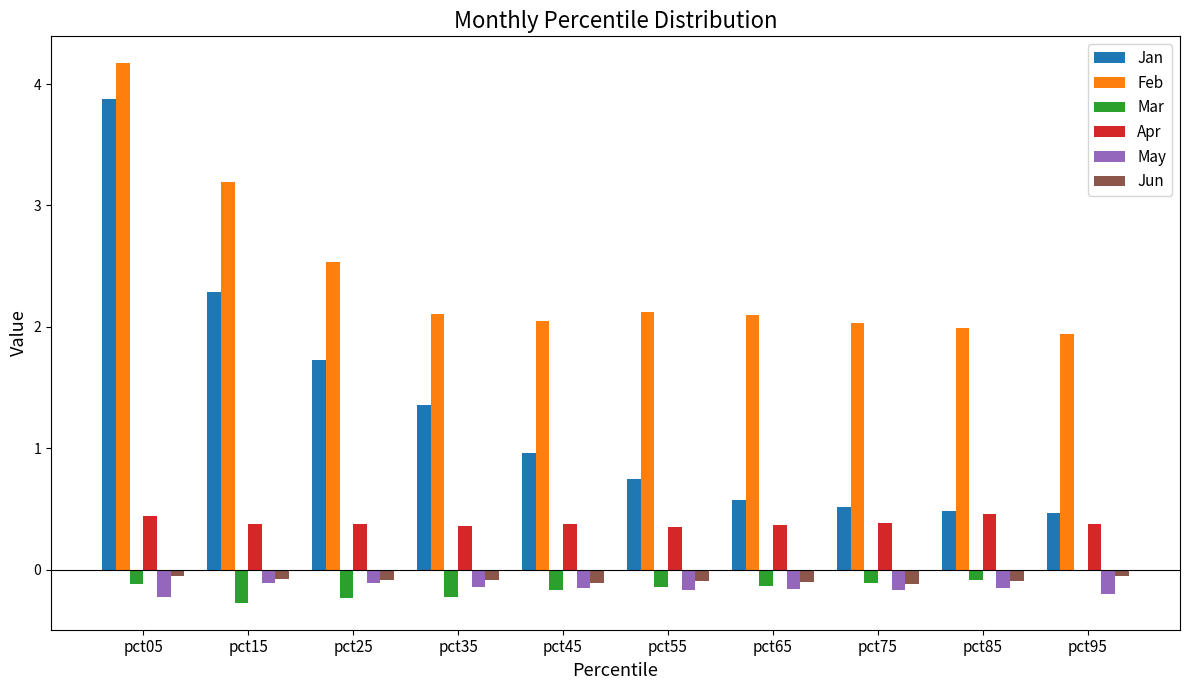

What is the total value across all series at pct75?

2.5